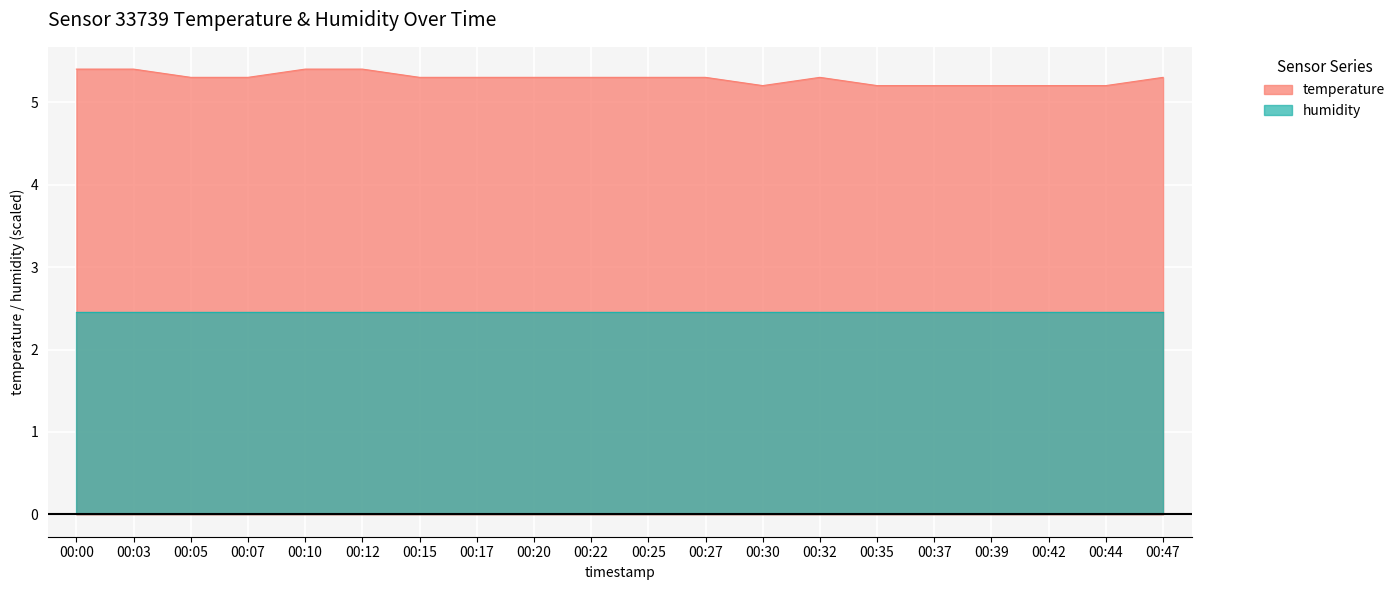

Approximately how many times larger is the value at 00:39 compared to 00:37?

1.0